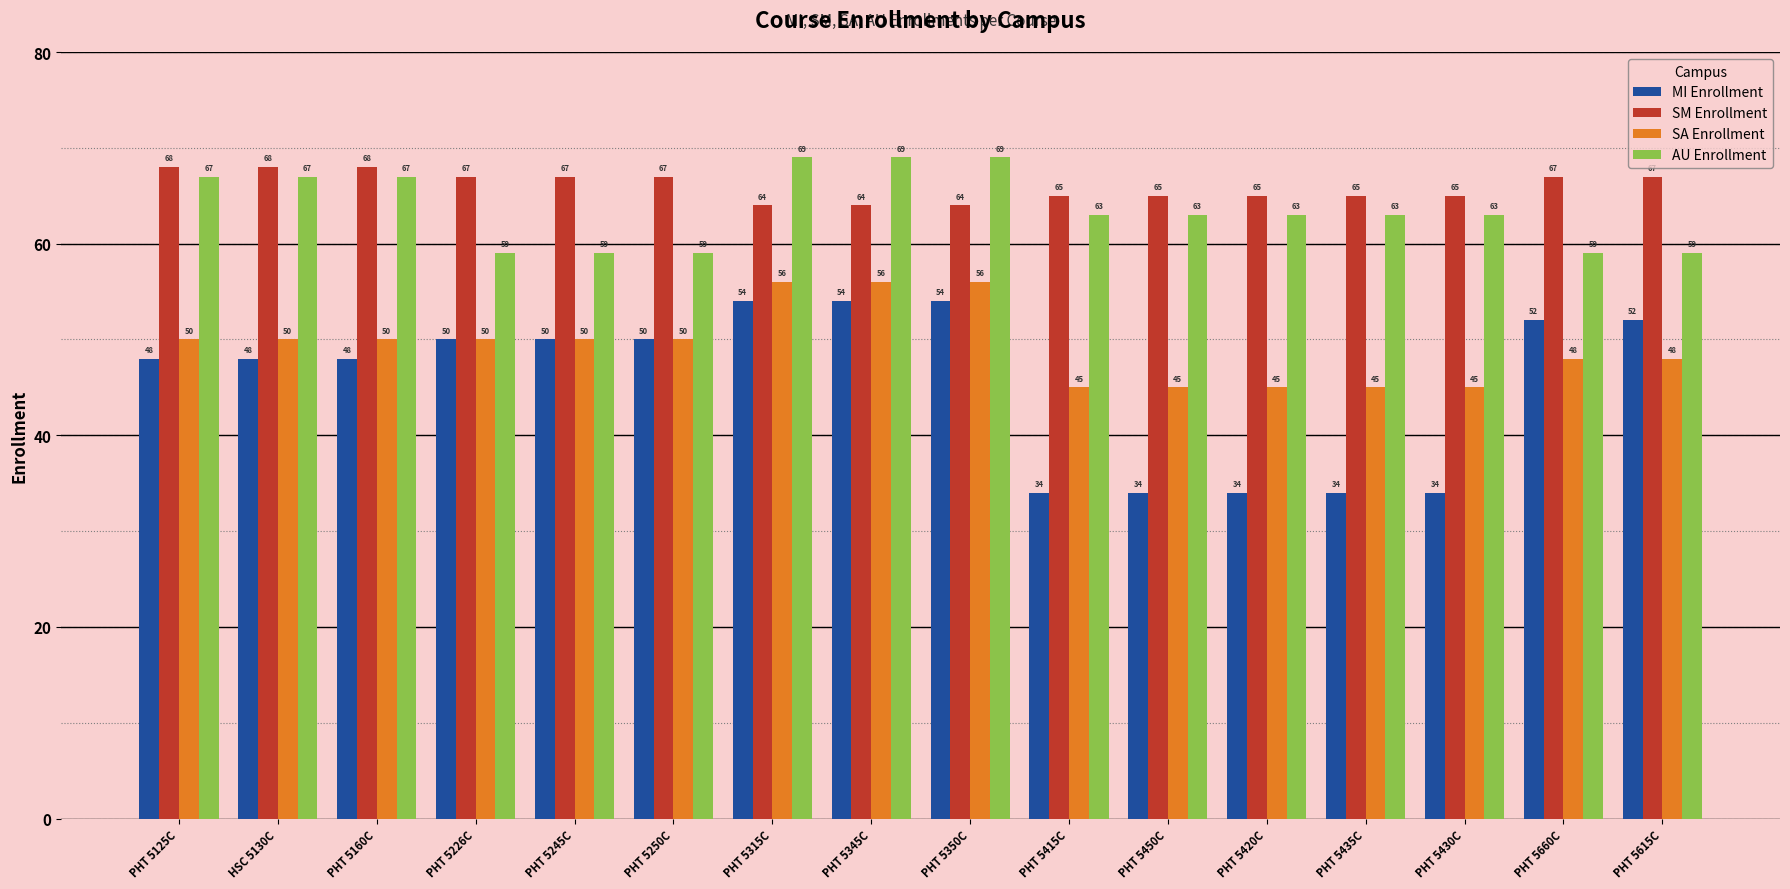

True or false: SA Enrollment has a value of 59 at PHT 5420C.

False